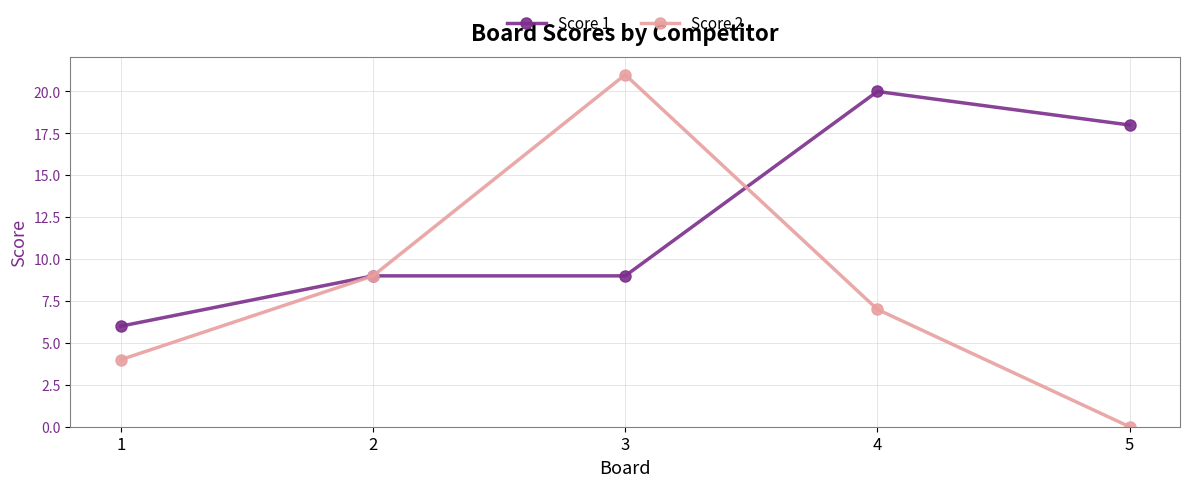

Rank the series by their maximum value, from highest to lowest.

Score 2, Score 1